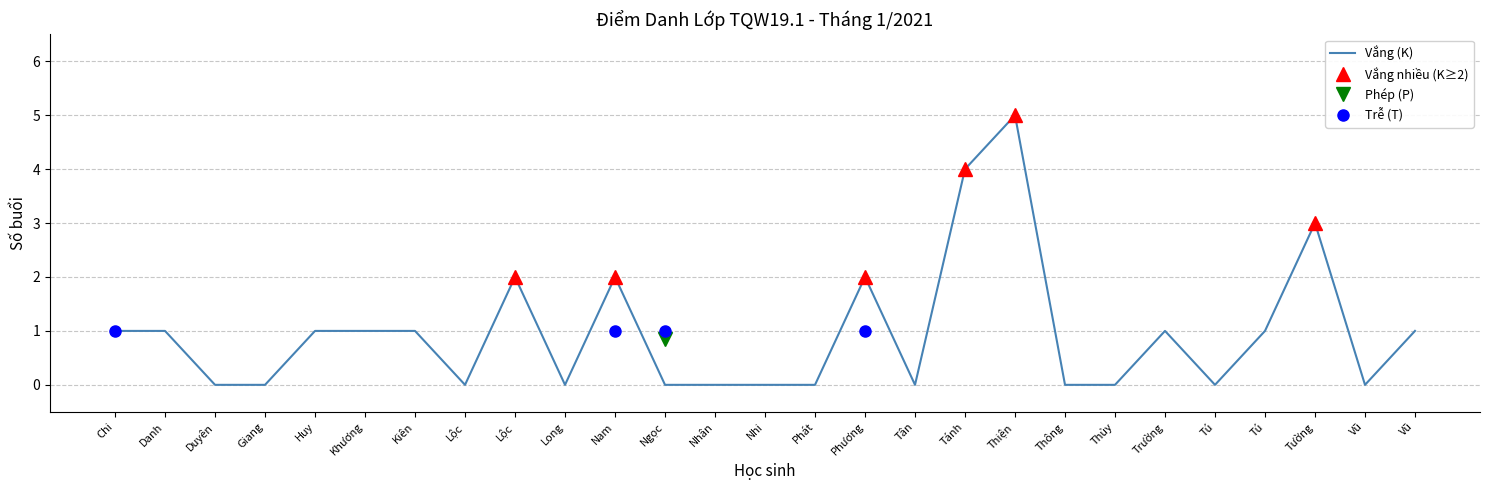

Reading left to right, list all the values displayed in this chart.

Chi=1	Danh=1	Duyên=0	Giang=0	Huy=1	Khương=1	Kiên=1	Lộc=0	Lộc=2	Long=0	Nam=2	Ngọc=0	Nhân=0	Nhi=0	Phát=0	Phương=2	Tân=0	Tánh=4	Thiện=5	Thông=0	Thủy=0	Trường=1	Tú=0	Tú=1	Tường=3	Vũ=0	Vũ=1